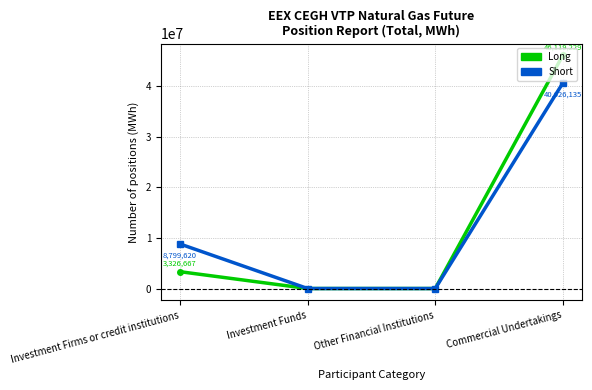

True or false: Short has more than 0 points higher than both neighbors.

False